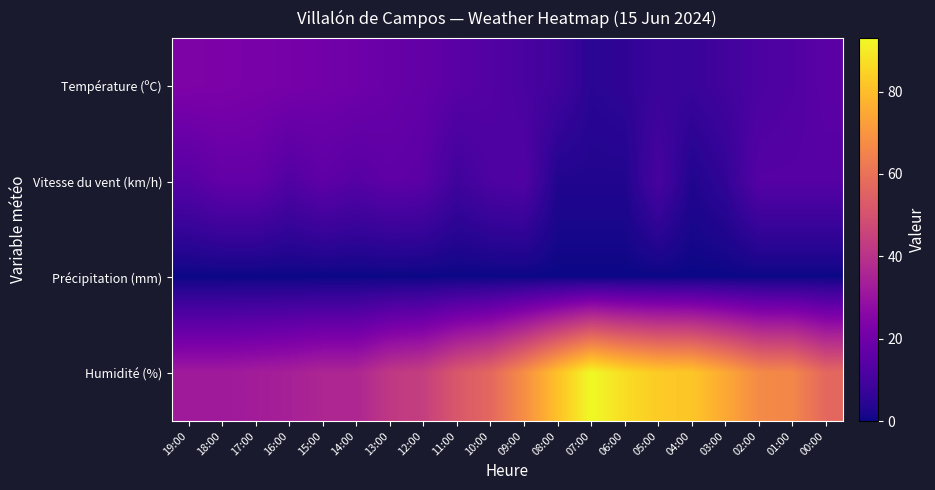

Rank the series by their maximum value, from lowest to highest.

Précipitation (mm), Vitesse du vent (km/h), Température (ºC), Humidité (%)